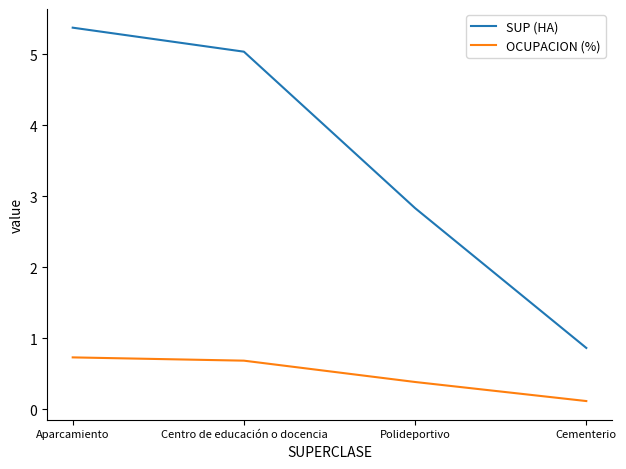

Rank the series by their maximum value, from lowest to highest.

OCUPACION (%), SUP (HA)